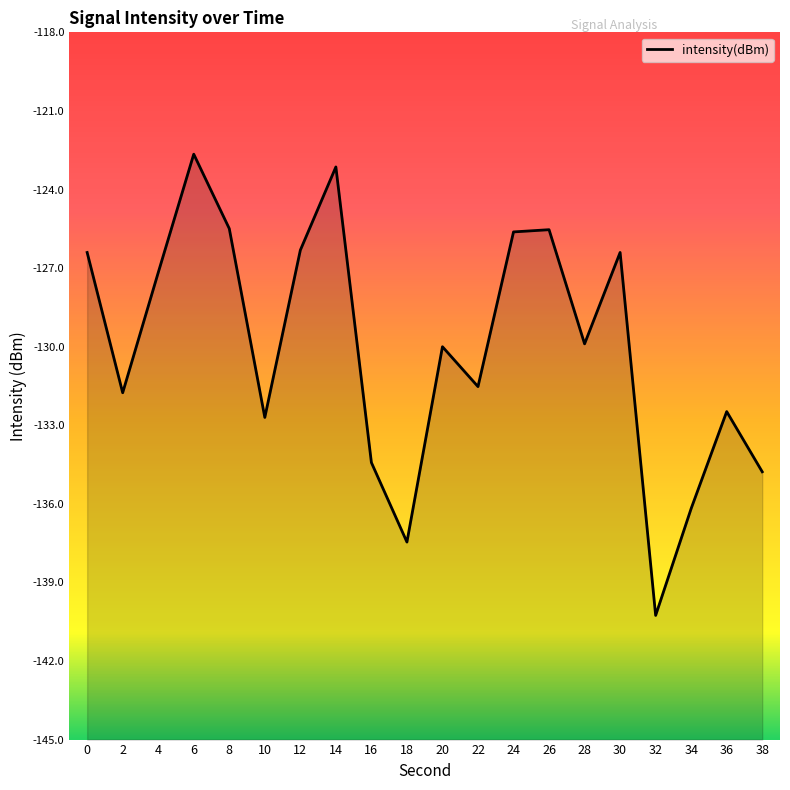

Count the number of categories in the chart.

20